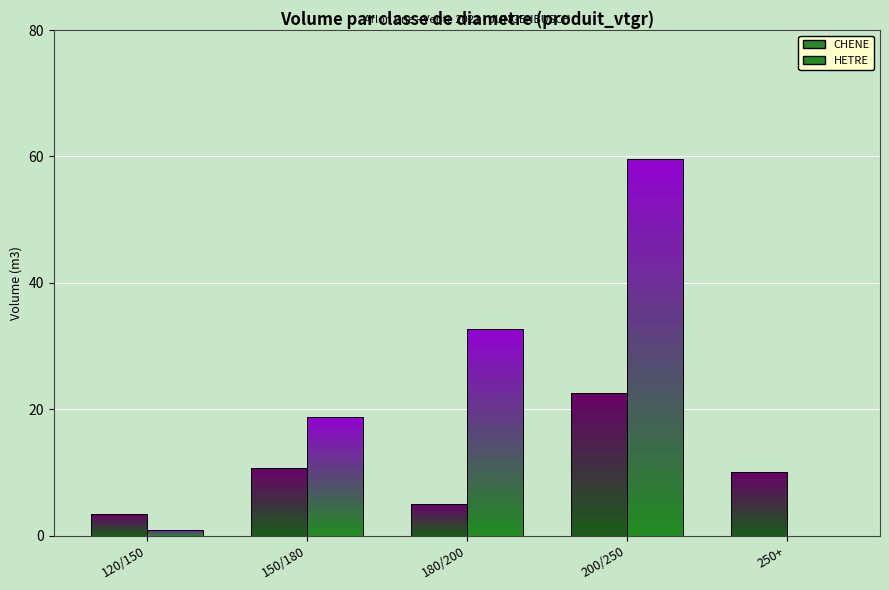

How many values in the CHENE series exceed 10?

3